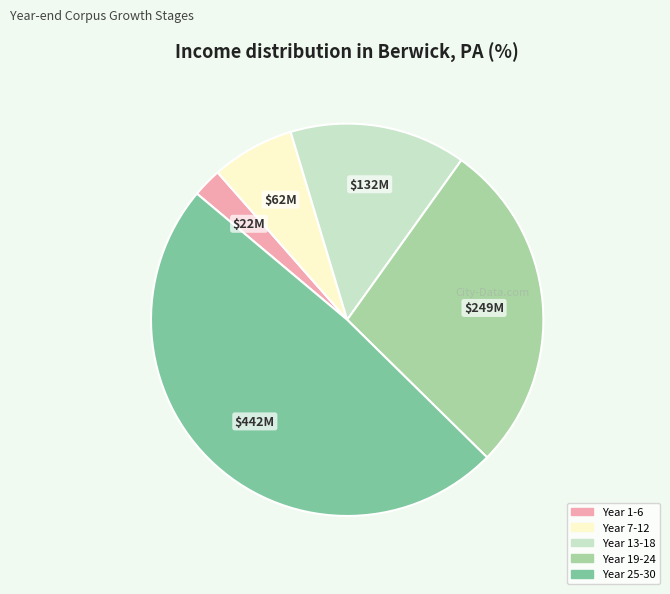

Which slice is the largest?

Year 25-30